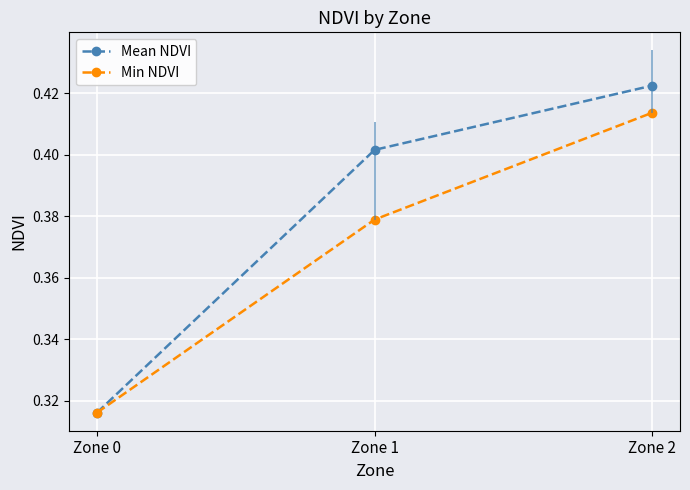

What is the total value across all series at Zone 0?

0.6